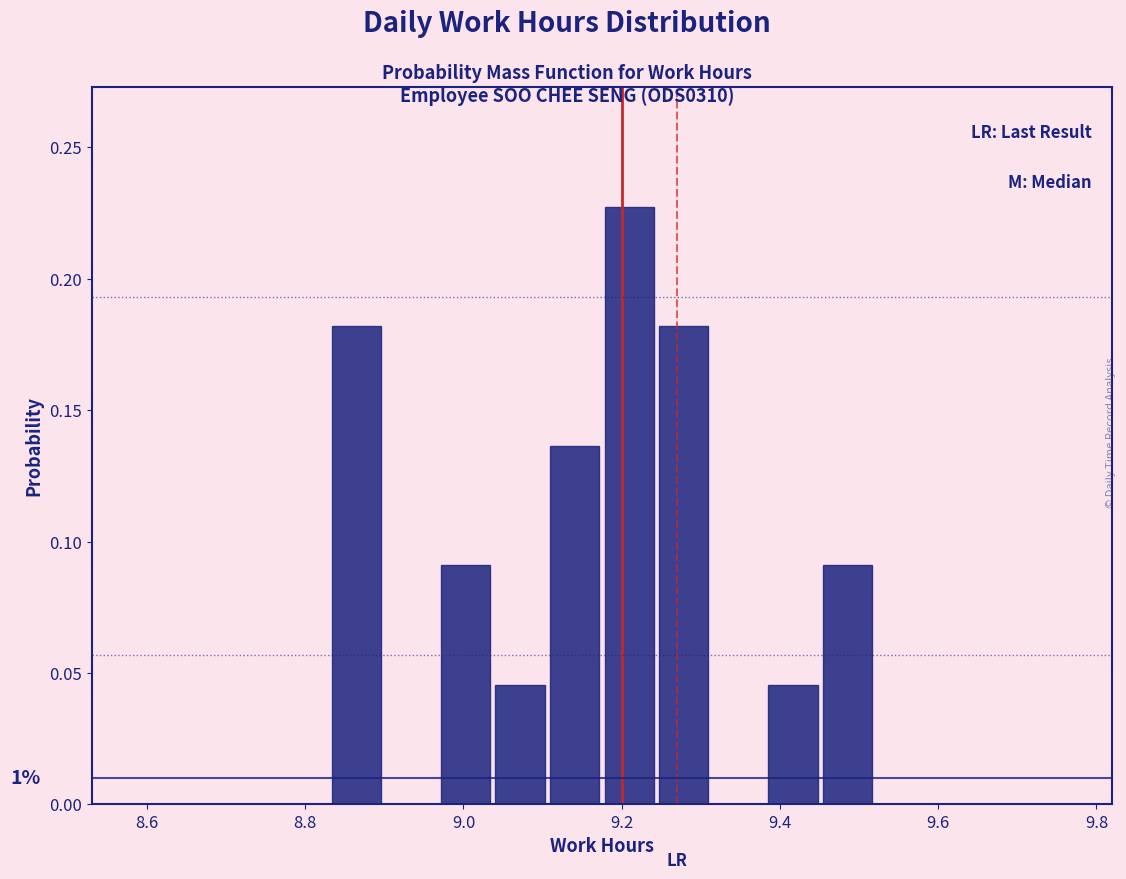

Around what value on the x-axis is the tallest bar? Give the approximate position of its centre, as read against the axis.

9.20